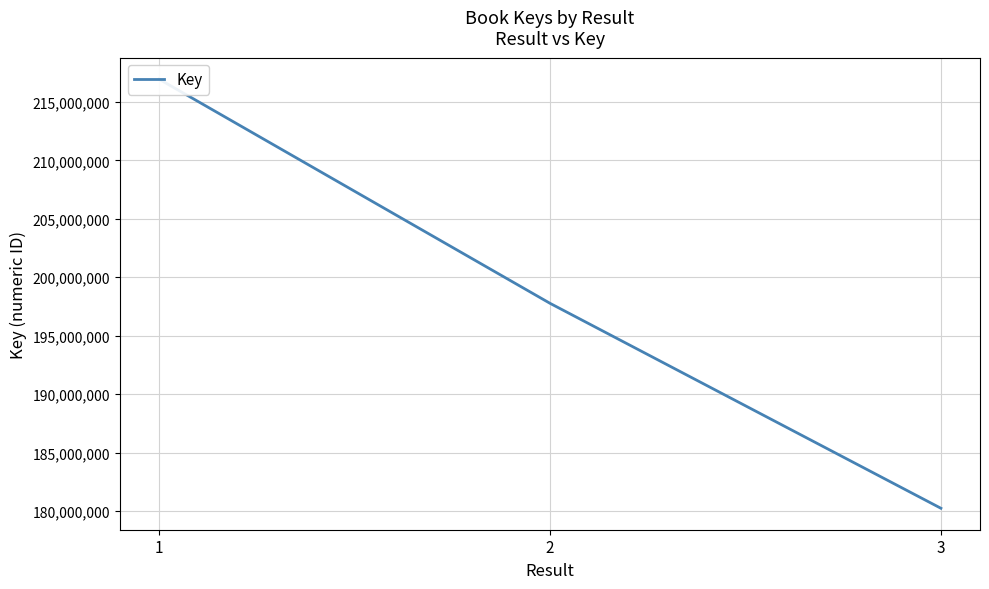

Where is the data nearest to the value 198588273?

2